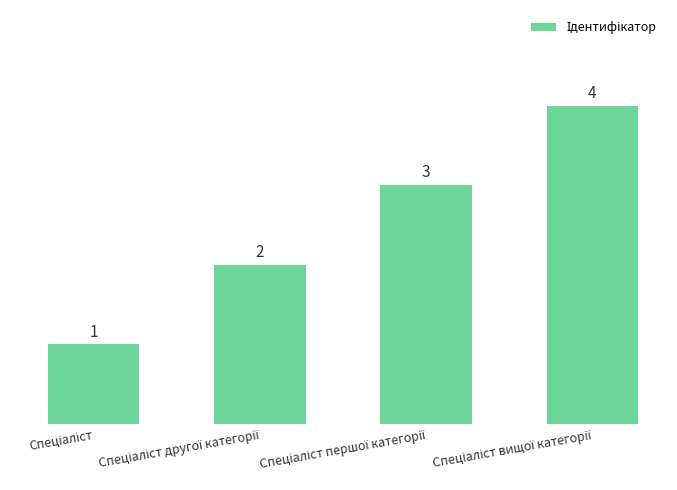

What is the sum of all values?

10